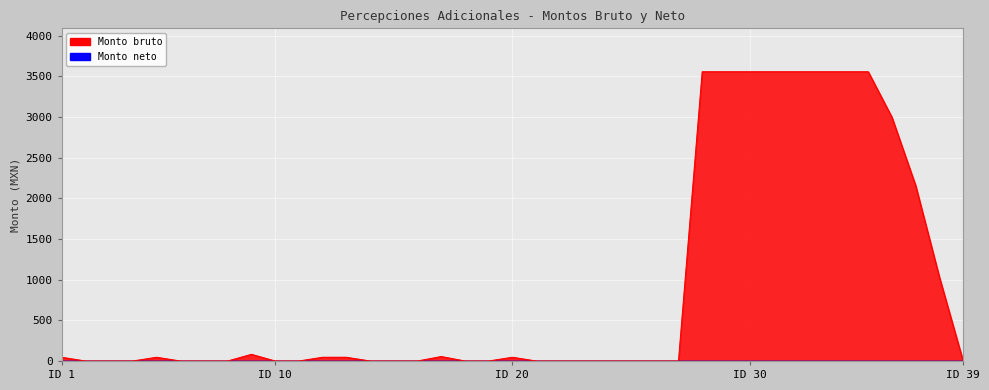

Which has a higher value, 13 or 24?

13